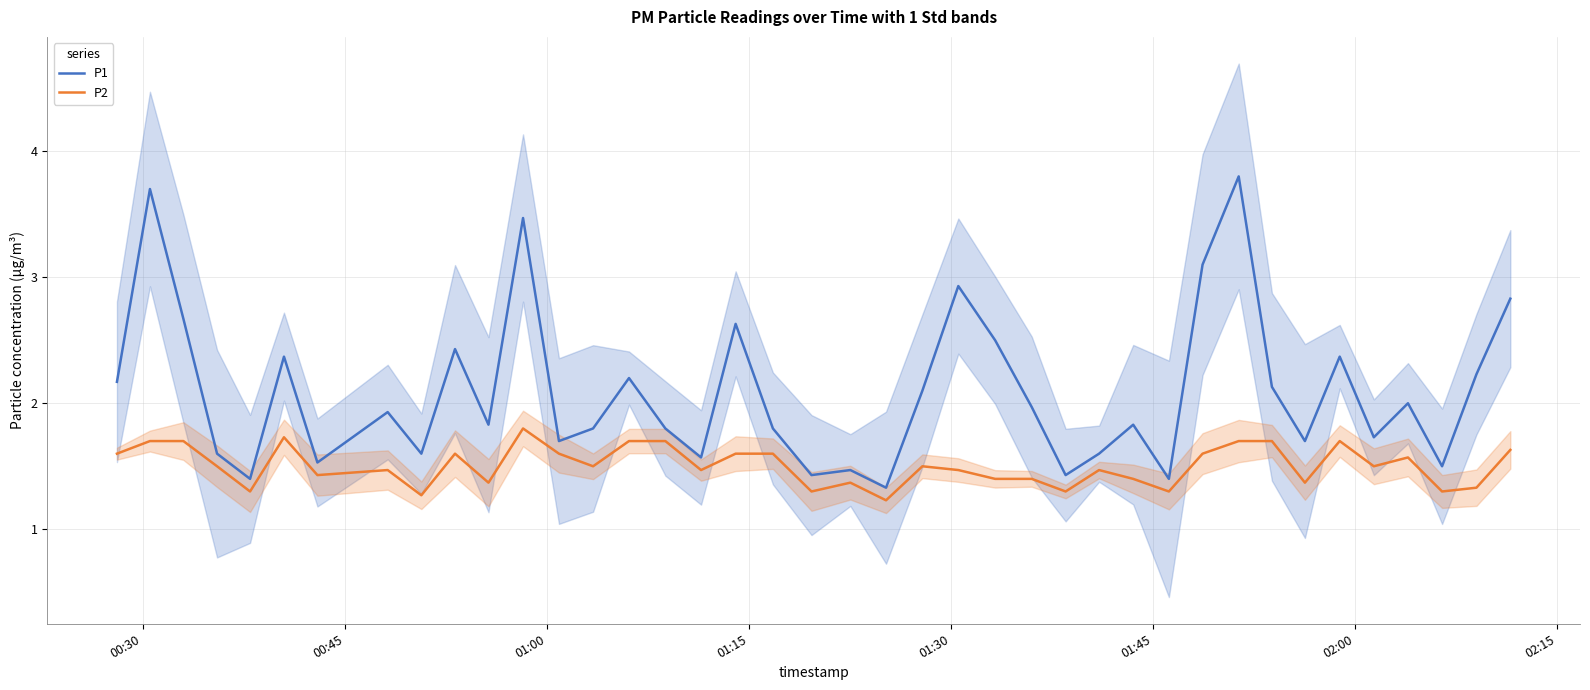

The P2 series shows 2.4 at 24. True or false?

False